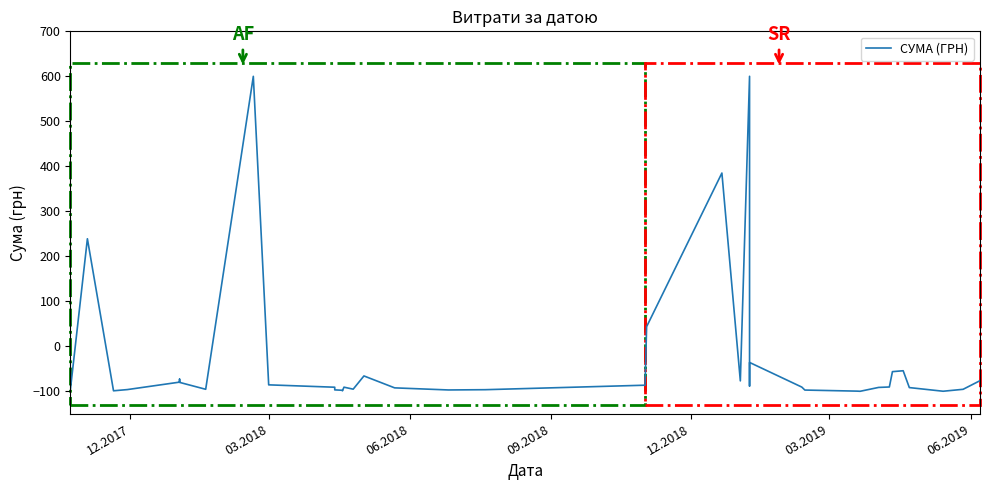

The value at 25 is -117.0. True or false?

False